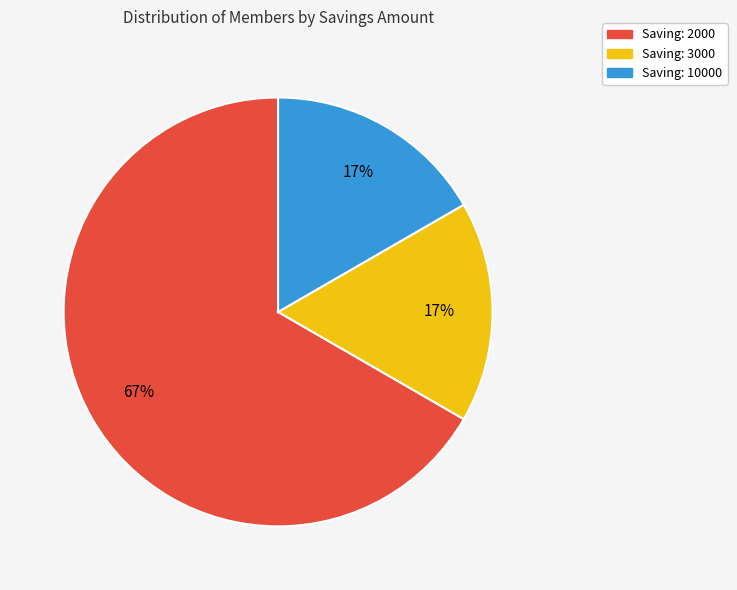

To the nearest percent, what is the difference between the largest and smallest slice percentages?

50%